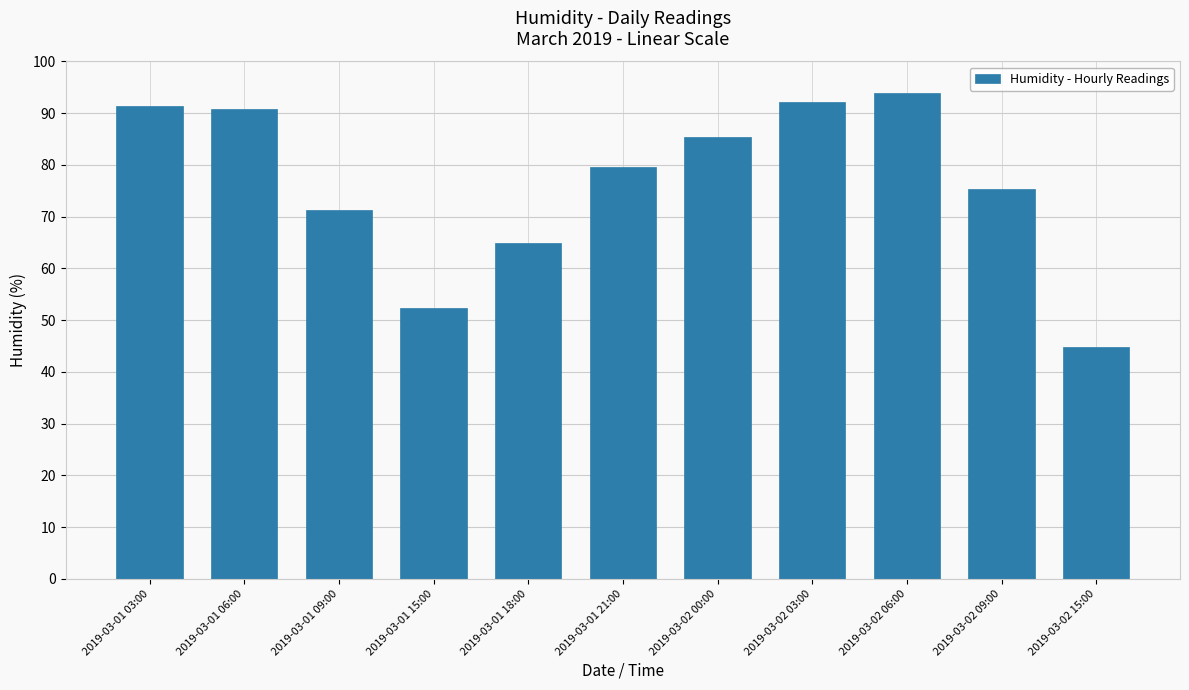

Between 2019-03-01 09:00 and 2019-03-01 06:00, which is larger?

2019-03-01 06:00